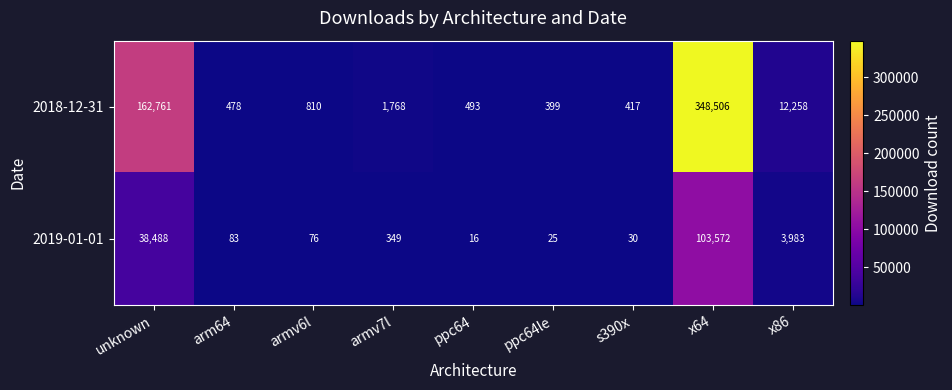

What is the sum of the 2018-12-31 values at arm64 and ppc64?

971